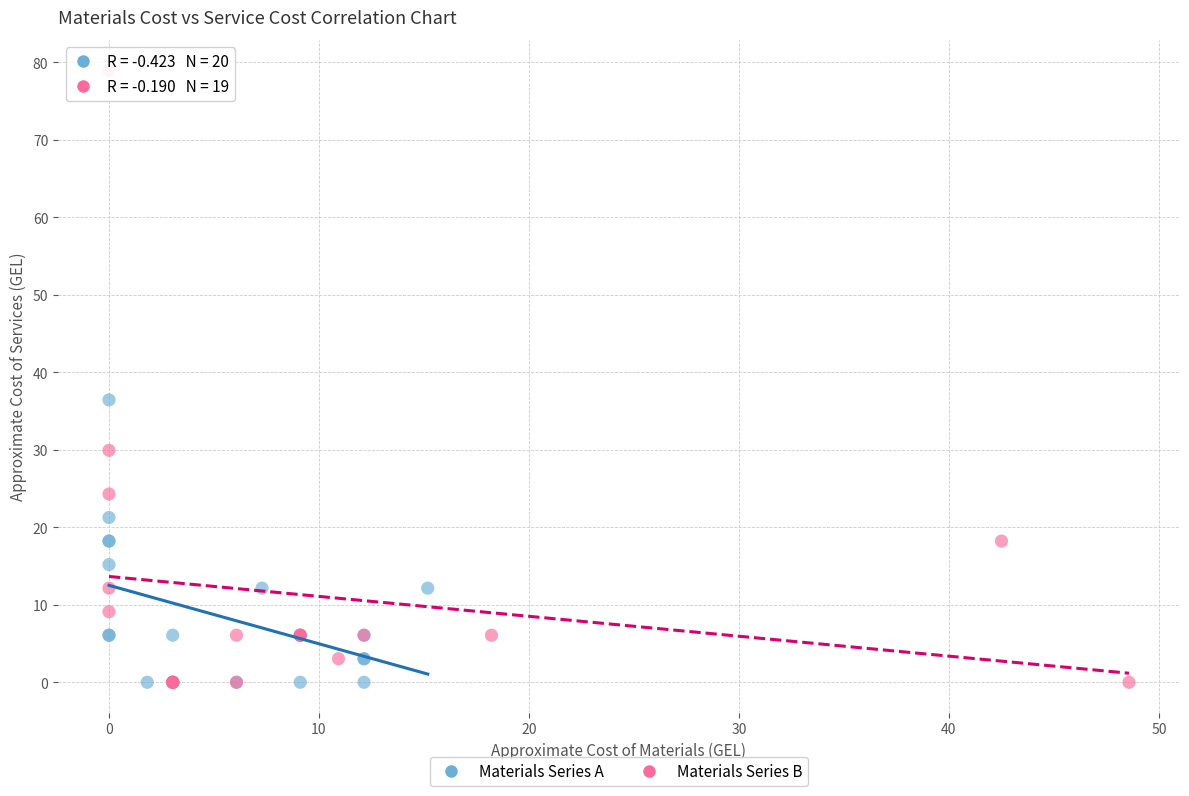

Which series has the widest spread of Y values?

Materials Series B